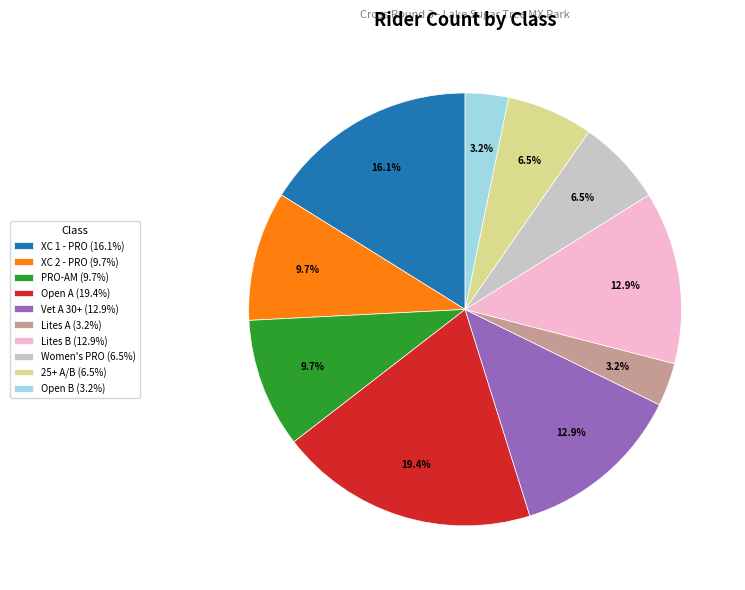

Combined, do XC 2 - PRO and Open A account for over 50%?

No